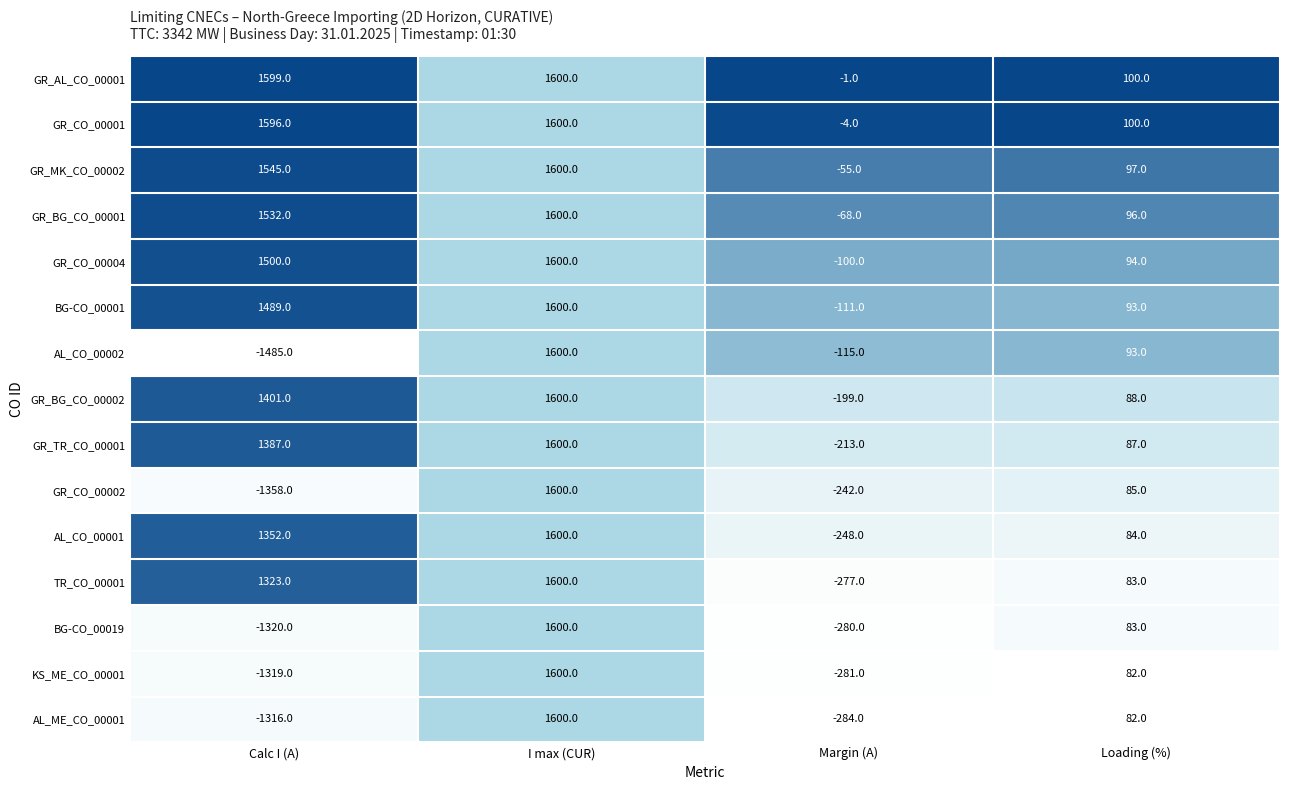

True or false: GR_BG_CO_00001 has a value of 1532 at Calc I (A).

True